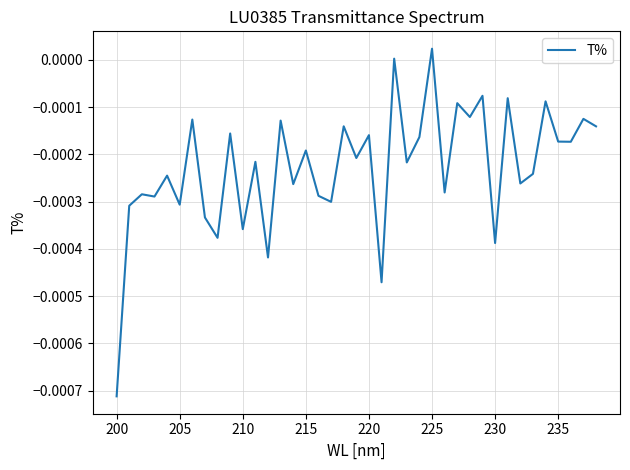

At which category does the chart reach its minimum across all series?

200